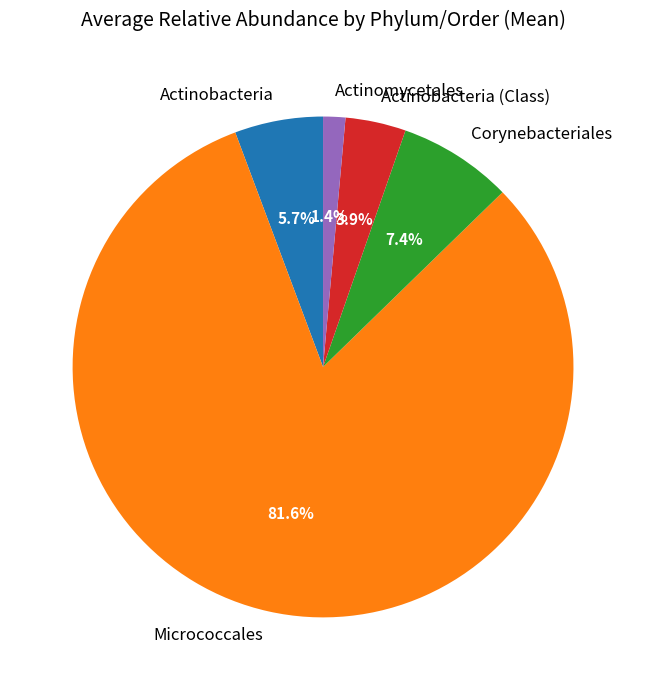

To the nearest percent, what is the average slice percentage?

20%